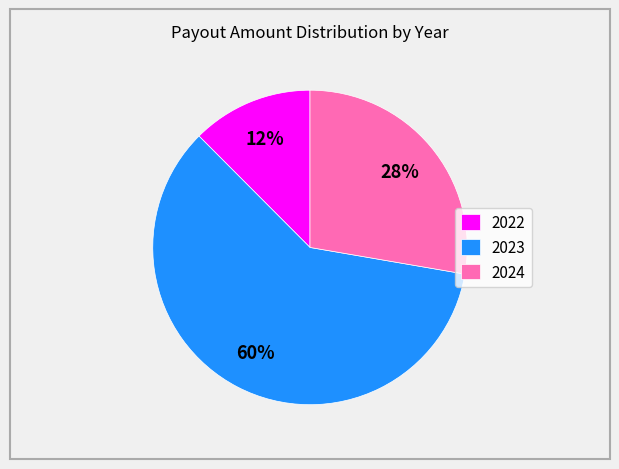

To the nearest percent, what portion does 2023 represent?

60%